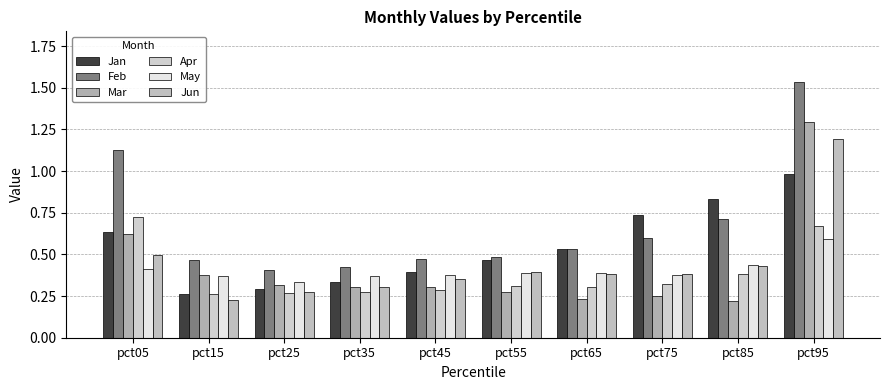

What is the difference between the maximum and second lowest values in the May series?

0.2